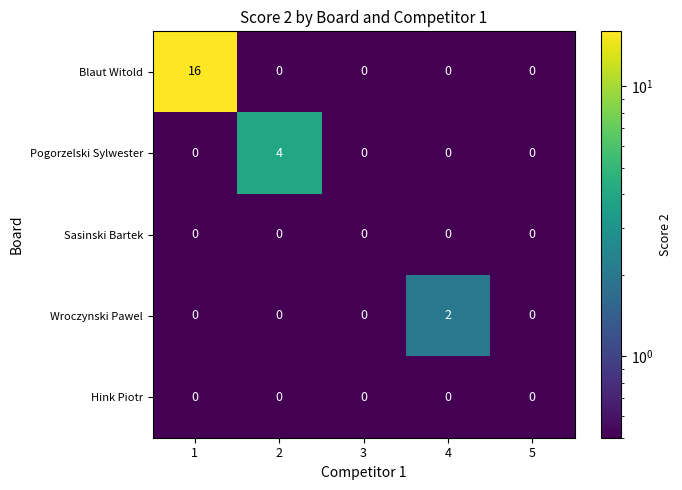

Which series has the widest spread of values?

Blaut Witold